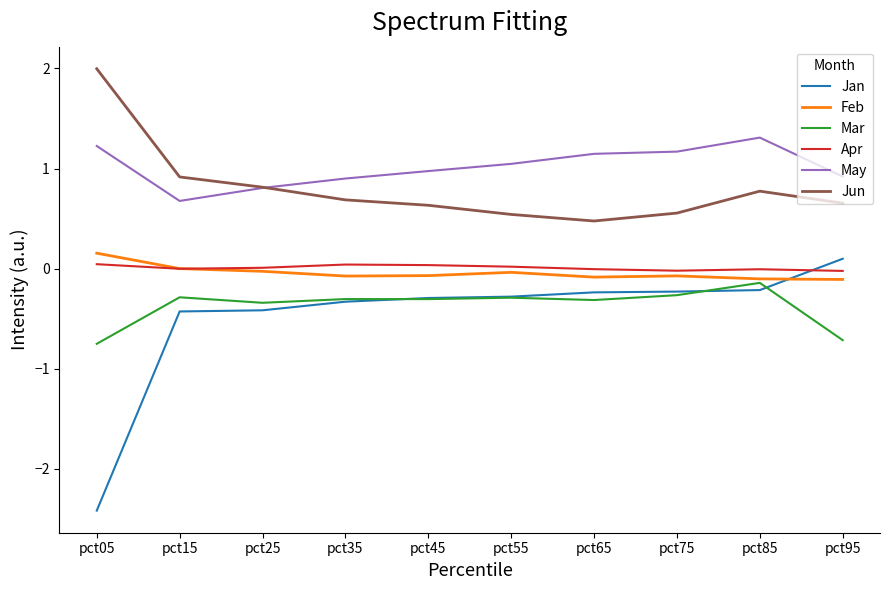

Is this an area chart (filled region under the line)?

No